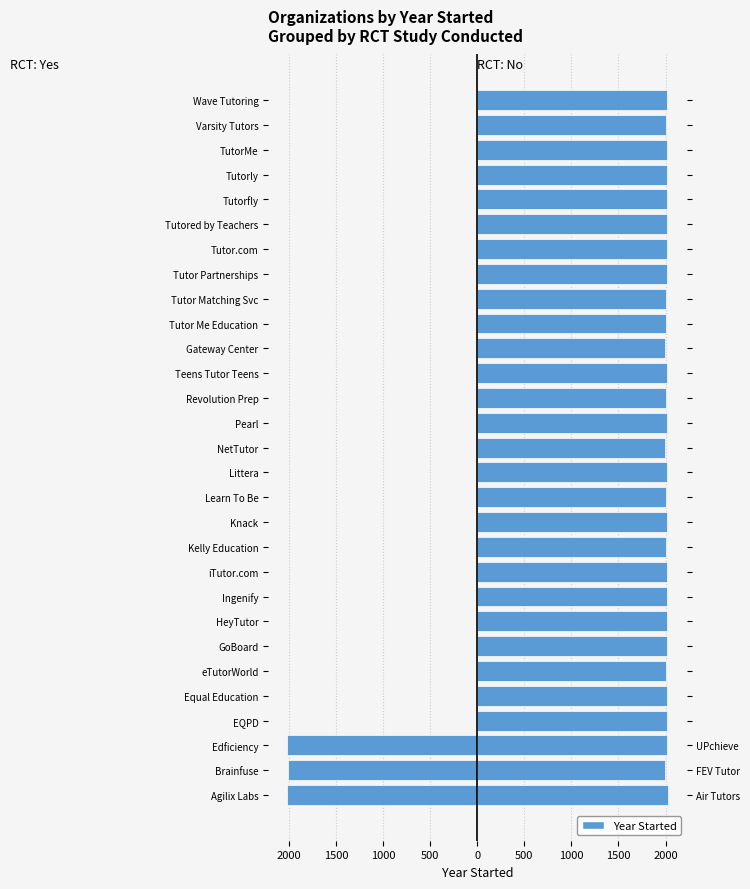

At TutorMe, list the series in order from largest to smallest.

RCT: No, RCT: Yes